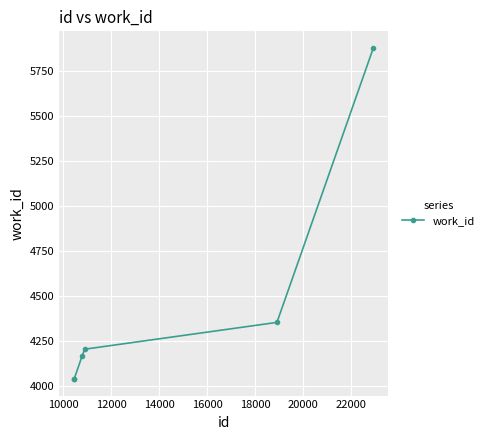

True or false: the data has more than 0 interior local peaks.

False